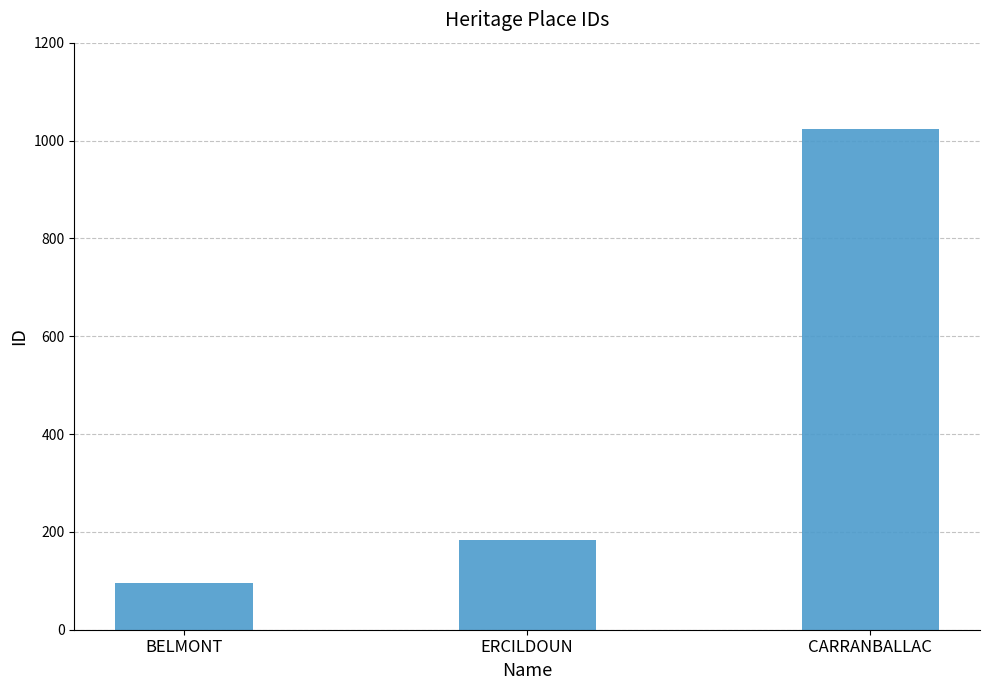

What is the value of the 2nd bar from the left?

184